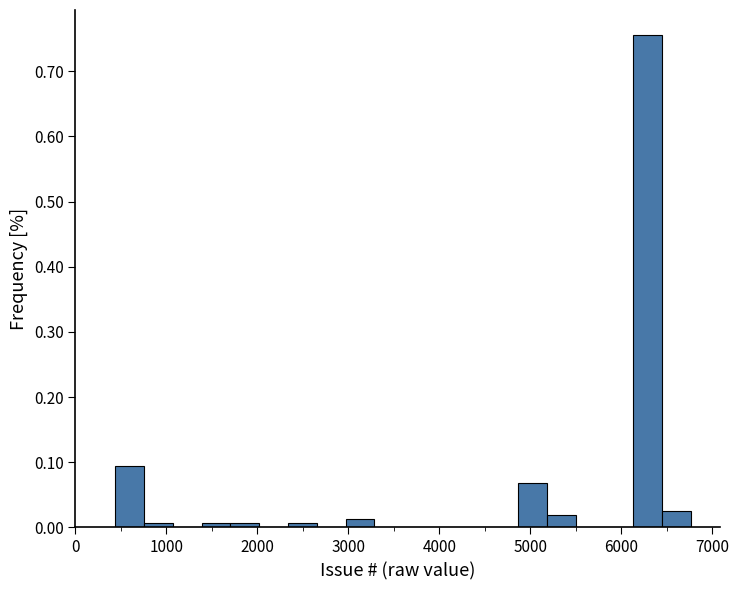

Read against the x-axis, roughly where is the centre of the tallest bar?

6300